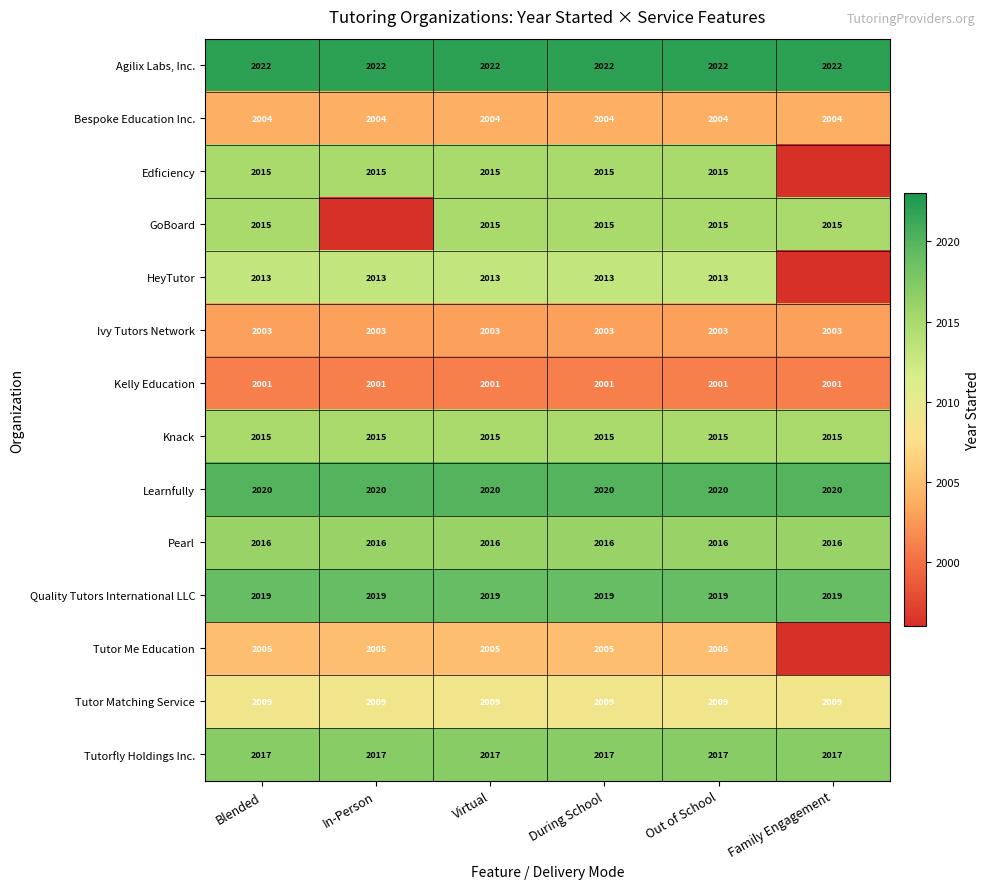

What is the sum of all Bespoke Education Inc. values?

12024